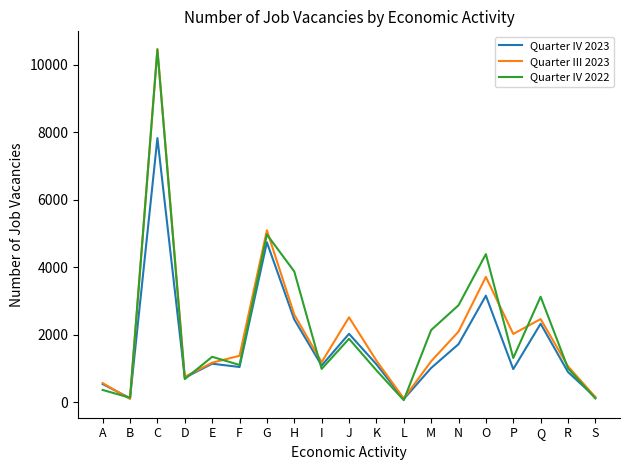

What is the lowest value of the Quarter III 2023 series?

102